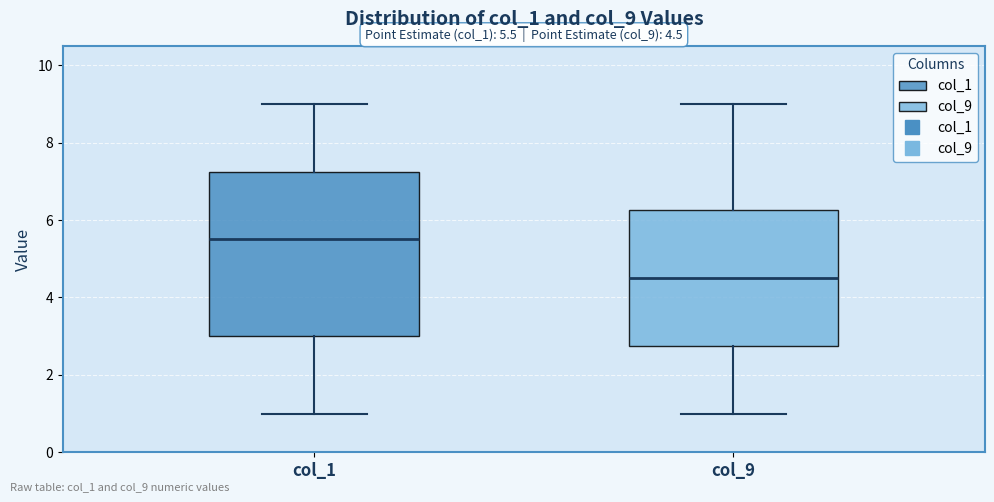

Which box's median line is the lowest?

col_9